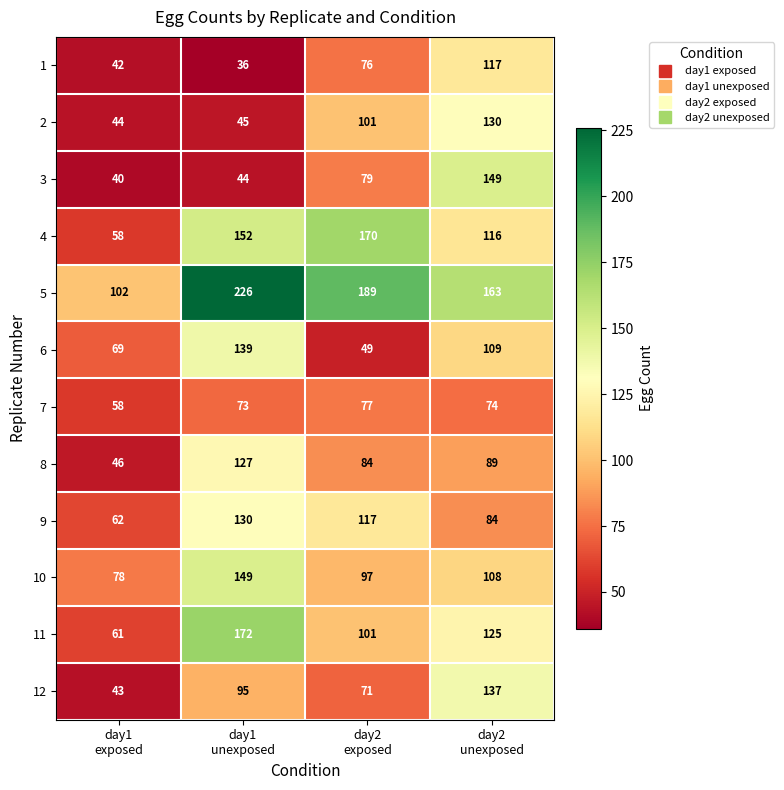

Which series has the largest total across all categories?

5